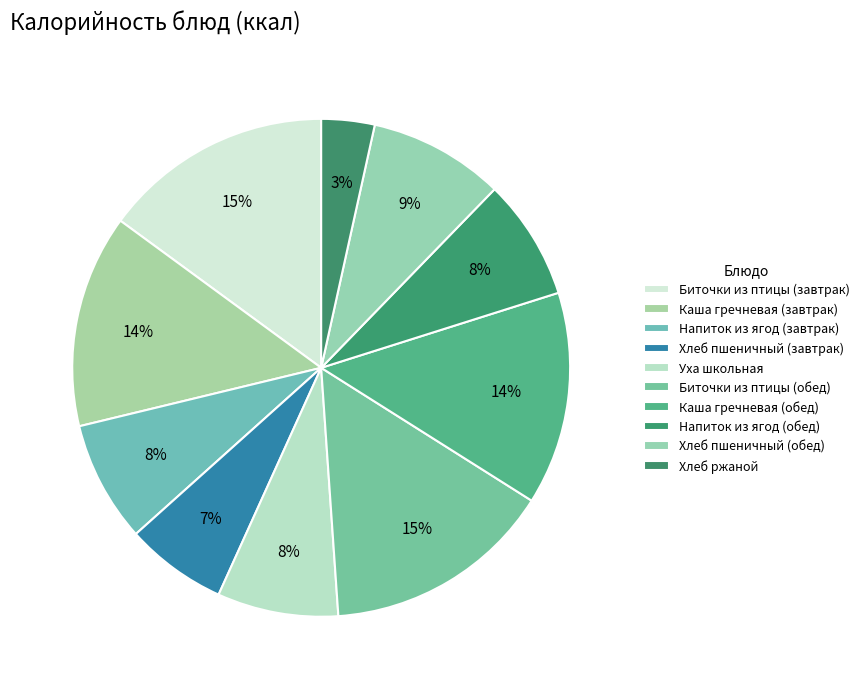

Combined, what portion of the pie is Напиток из ягод (обед) and Биточки из птицы (обед)?

22.8%